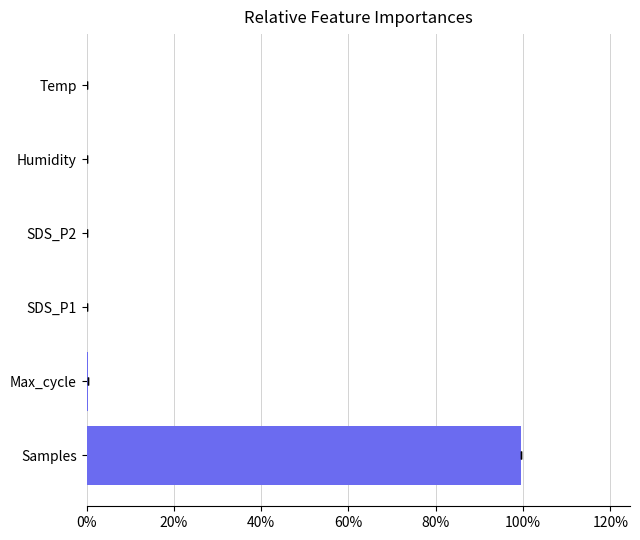

The chart shows a value of 0.0 at SDS_P2. True or false?

False